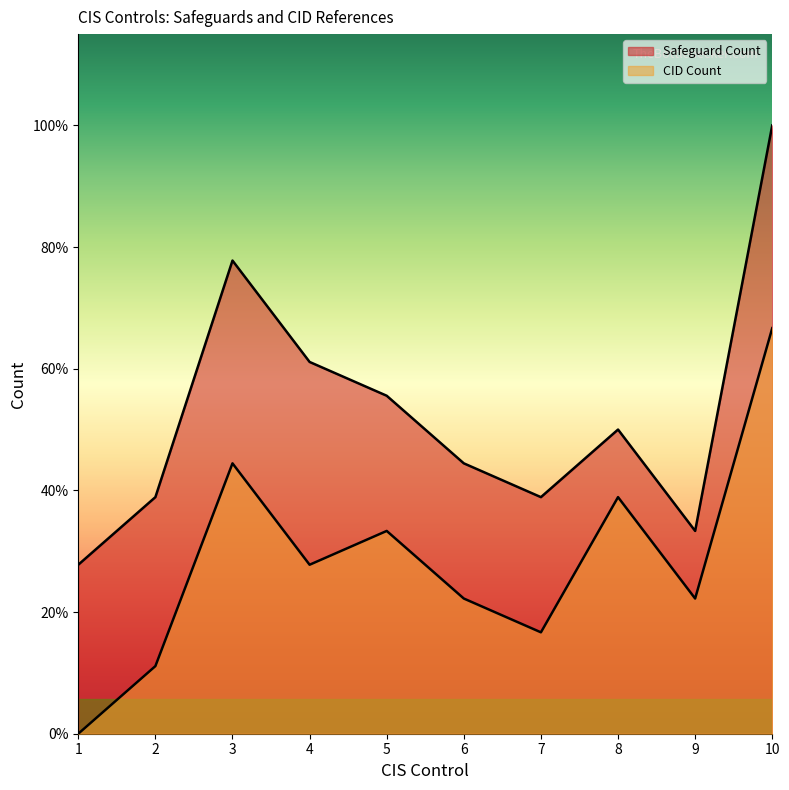

True or false: CID Count and Safeguard Count cross at least once.

False